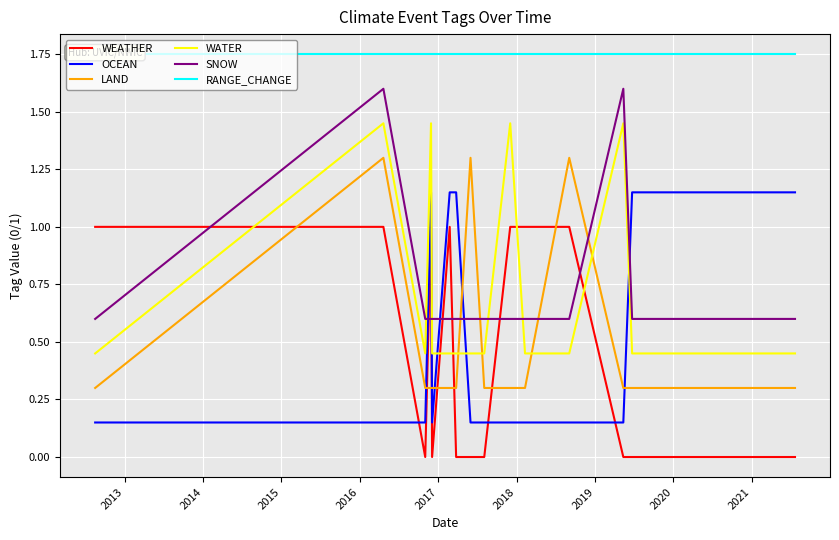

Reading left to right, extract all data points from this chart.

WEATHER: 1.0	1.0	0.0	1.0	0.0	1.0	0.0	0.0	0.0	0.0	1.0	1.0	1.0	0.0	0.0	0.0	0.0
OCEAN: 0.1	0.1	0.1	1.1	0.1	1.1	1.1	0.1	0.1	0.1	0.1	0.1	0.1	0.1	1.1	1.1	1.1
LAND: 0.3	1.3	0.3	0.3	0.3	0.3	0.3	1.3	0.3	0.3	0.3	0.3	1.3	0.3	0.3	0.3	0.3
WATER: 0.4	1.4	0.4	1.4	0.4	0.4	0.4	0.4	0.4	0.4	1.4	0.4	0.4	1.4	0.4	0.4	0.4
SNOW: 0.6	1.6	0.6	0.6	0.6	0.6	0.6	0.6	0.6	0.6	0.6	0.6	0.6	1.6	0.6	0.6	0.6
RANGE_CHANGE: 1.8	1.8	1.8	1.8	1.8	1.8	1.8	1.8	1.8	1.8	1.8	1.8	1.8	1.8	1.8	1.8	1.8